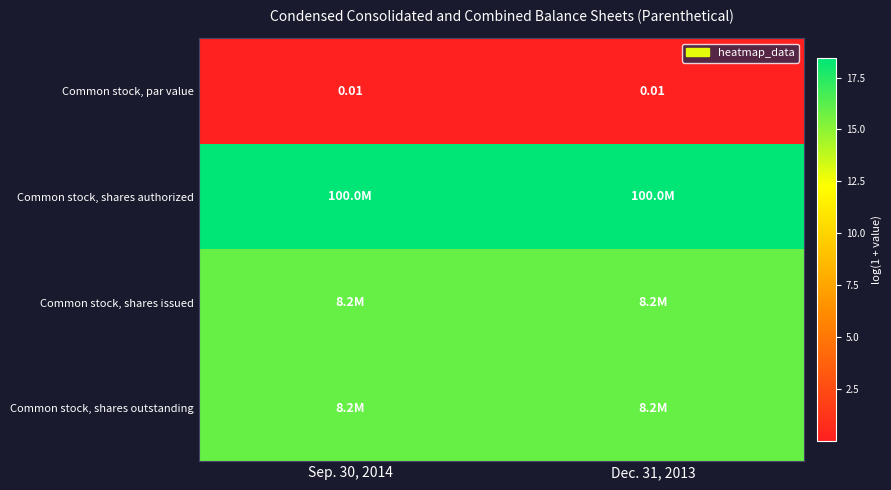

The value of Common stock, par value at Sep. 30, 2014 is 0.0. True or false?

True